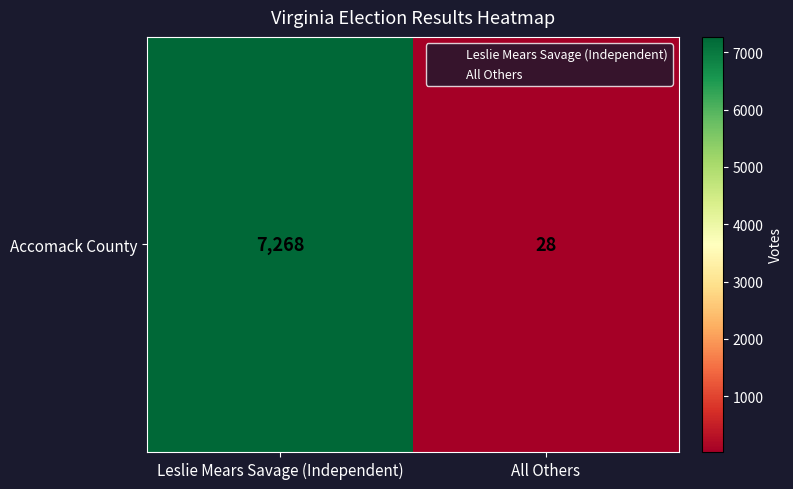

The chart shows a value of 43 at All Others. True or false?

False